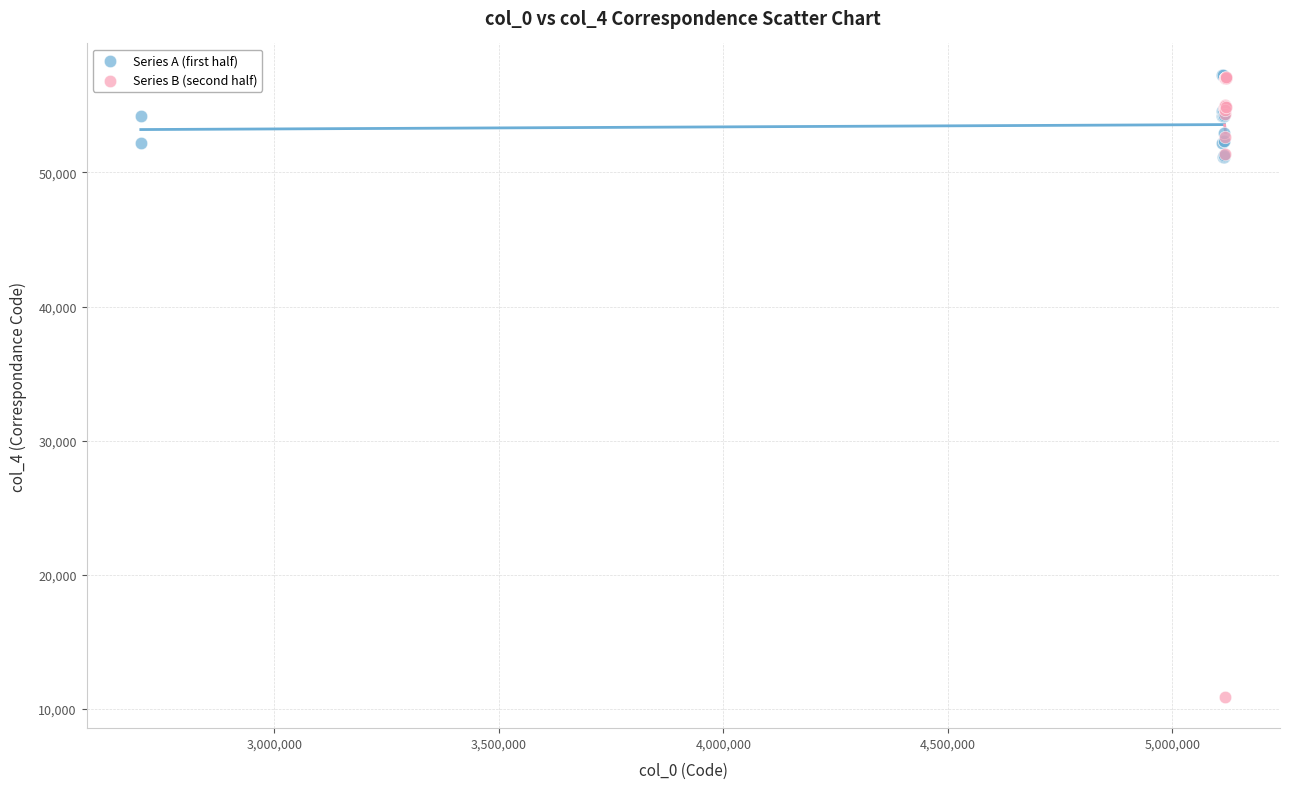

What are all the series names shown in the legend?

Series A (first half), Series B (second half)